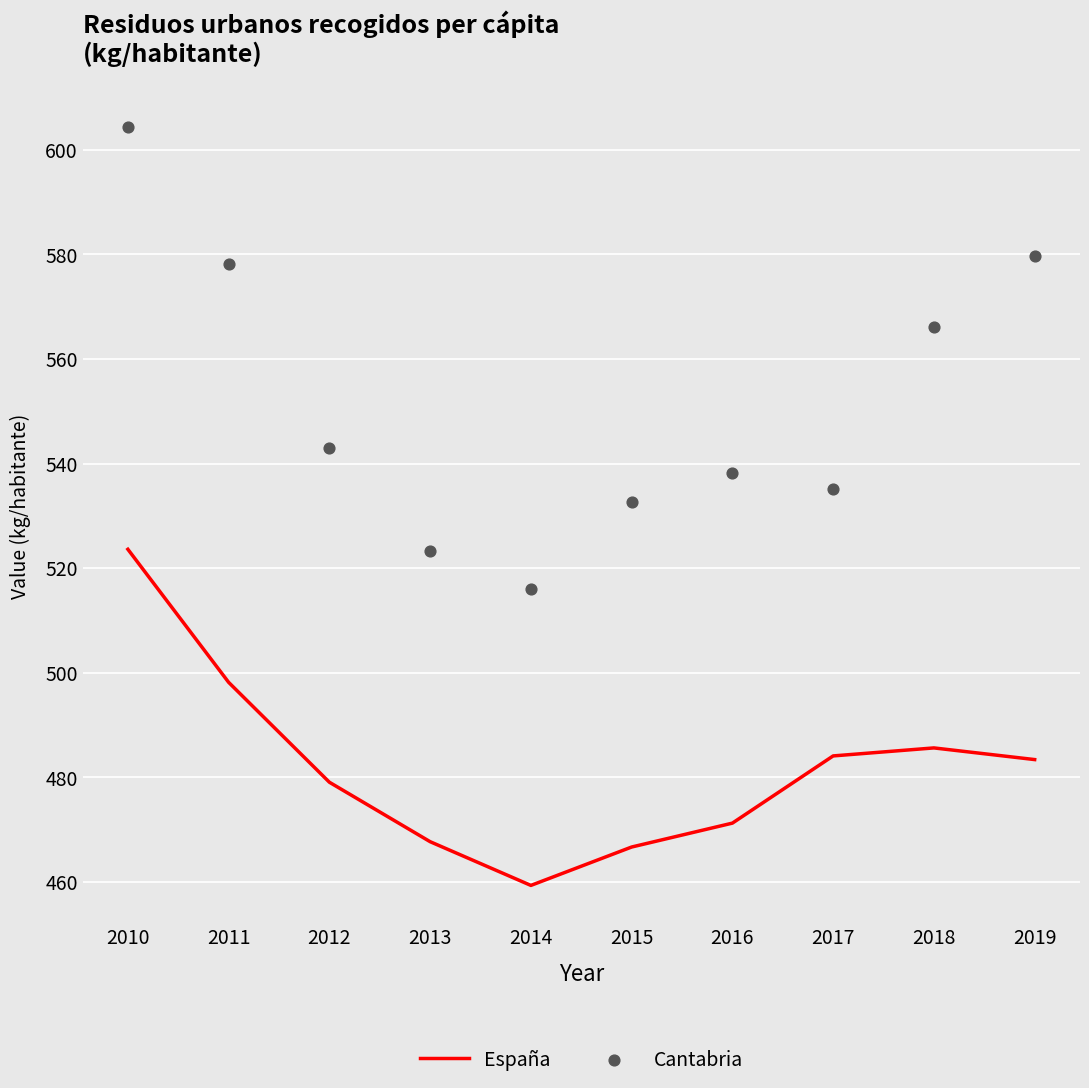

What are all the series names shown in the legend?

España, Cantabria